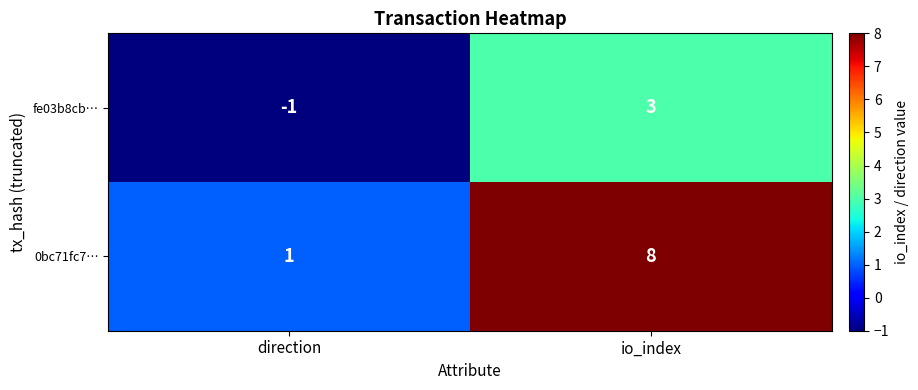

Read the fe03b8cb… value at io_index.

3